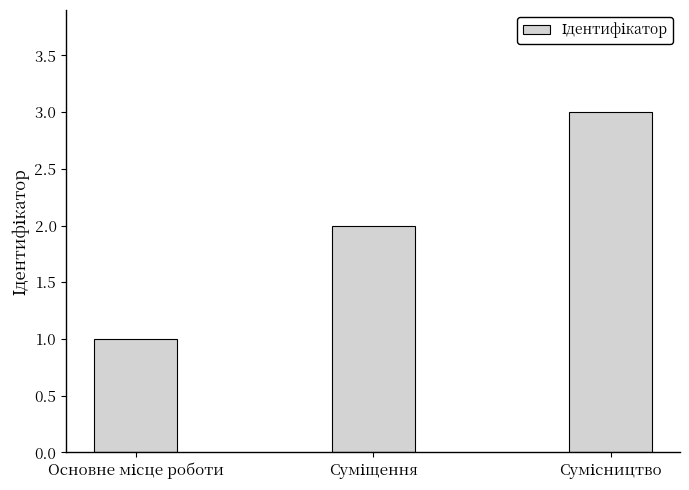

What is the difference between the maximum and minimum values?

2